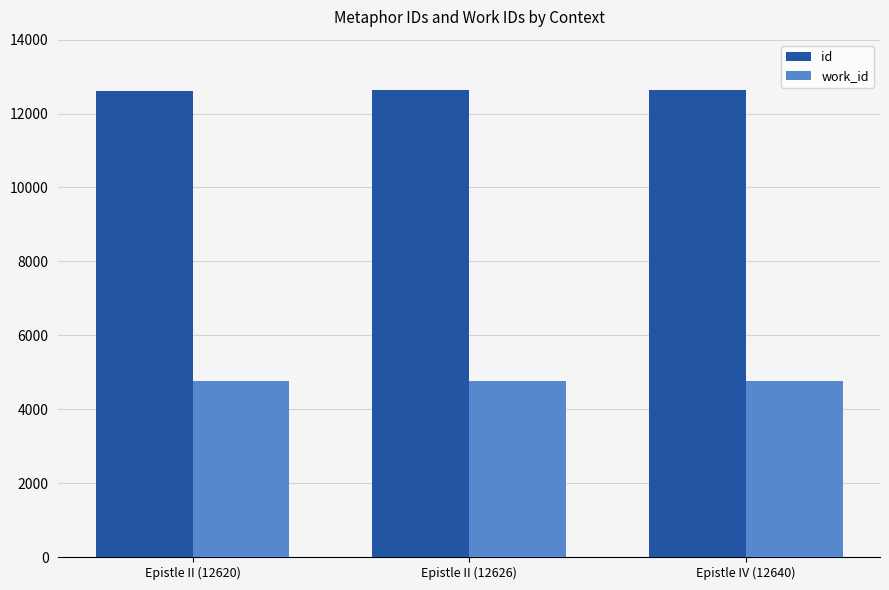

True or false: id has a value of 17457 at Epistle II (12620).

False